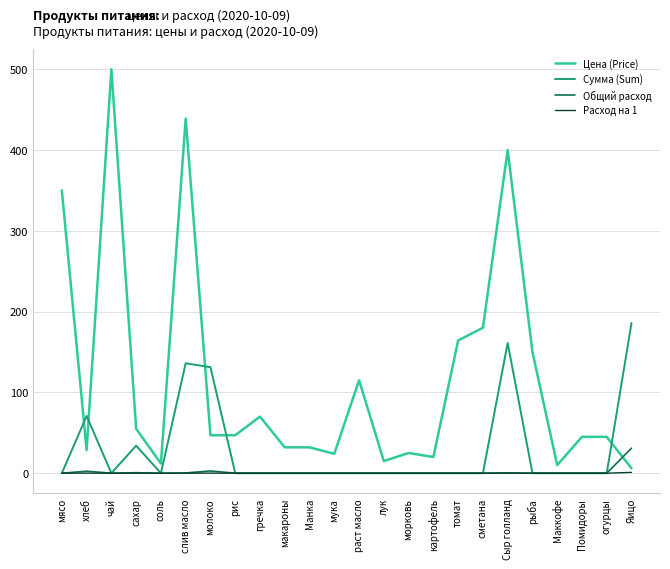

Is the value of Общий расход at Яицо greater than the value of Расход на 1 at слив масло?

Yes